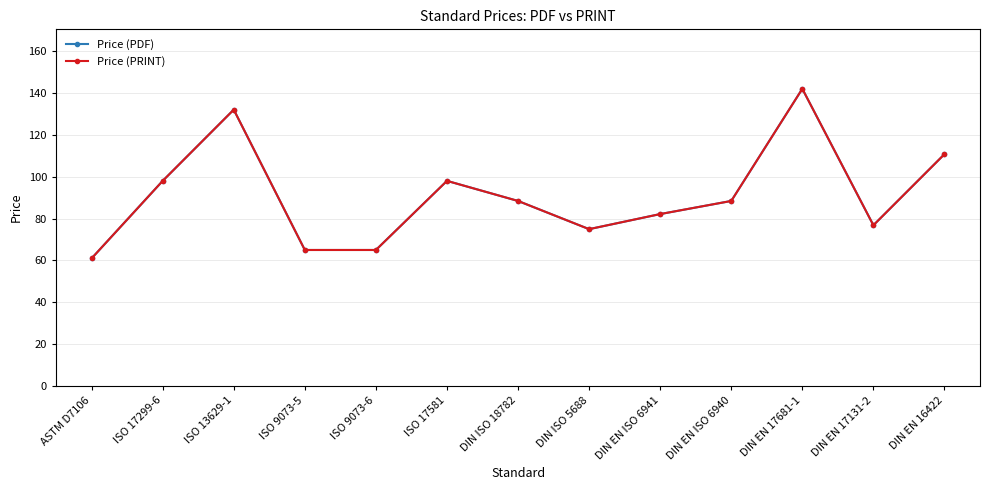

What is the difference between the maximum and minimum values in the Price (PRINT) series?

81.0